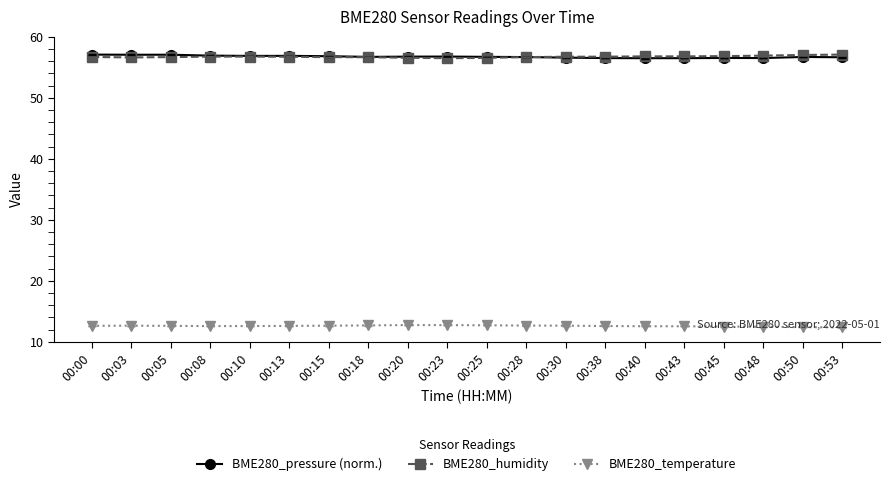

What is the value of the BME280_pressure (norm.) point at the 2nd from the left?

57.1